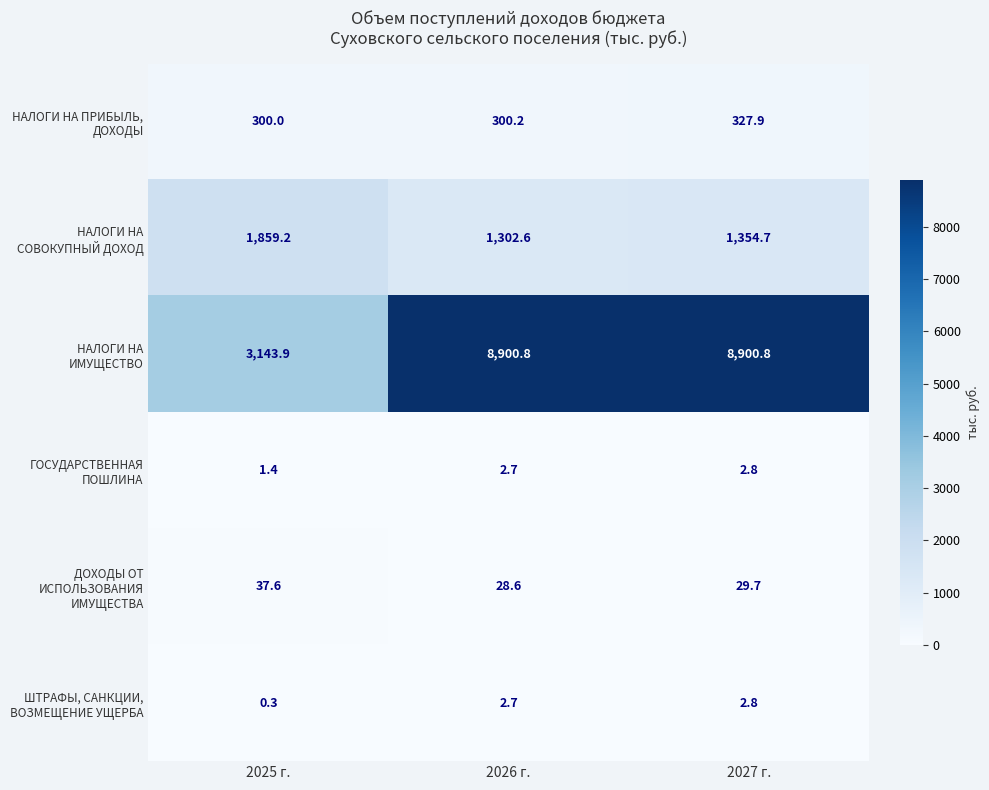

What is the total value across all series at 2026 г.?

10537.6